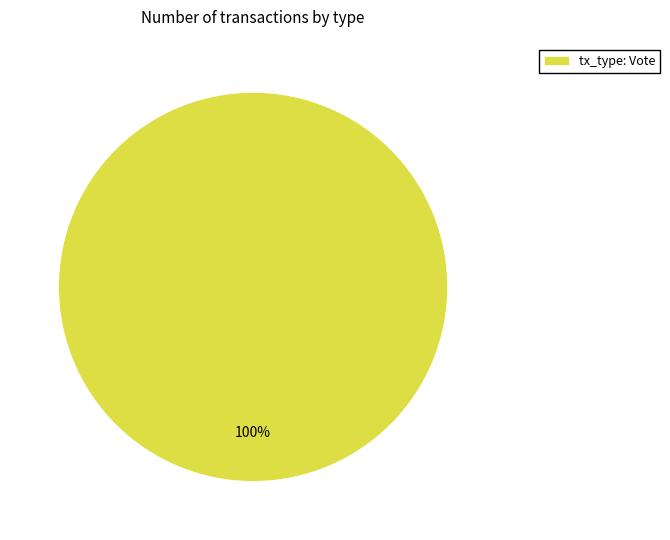

What is the majority slice?

tx_type: Vote